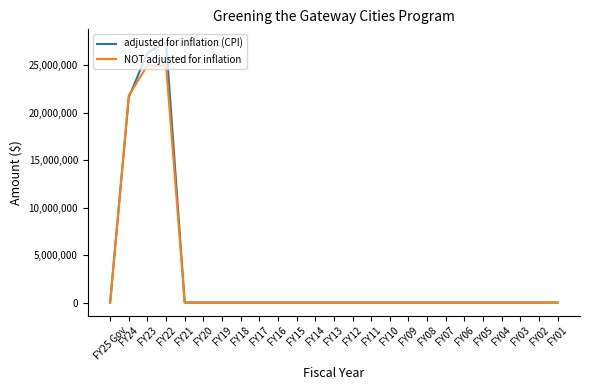

Count the number of categories in the chart.

25